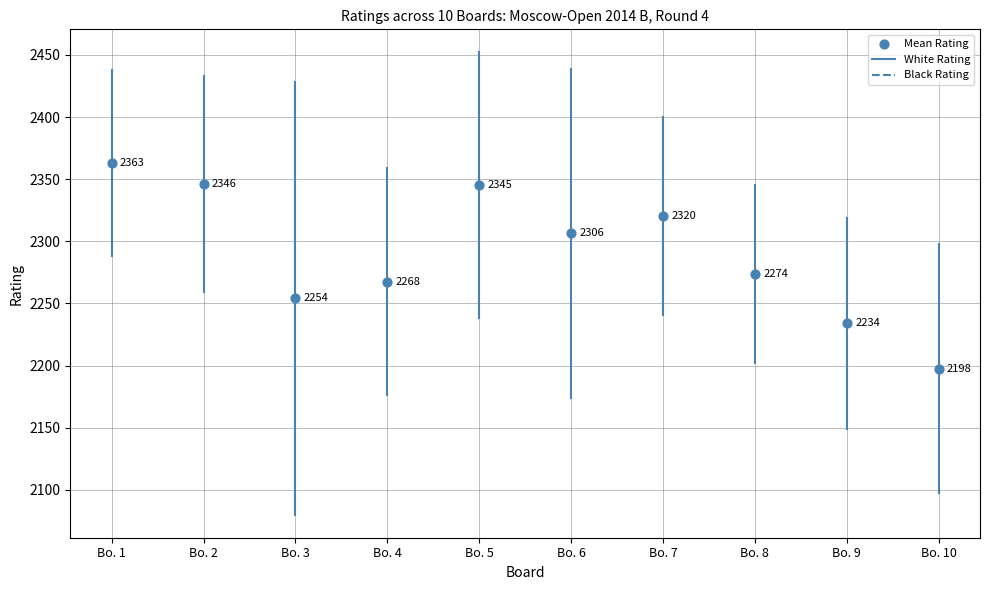

What Y value in the scatter plot is closest to 2280?

2273.5